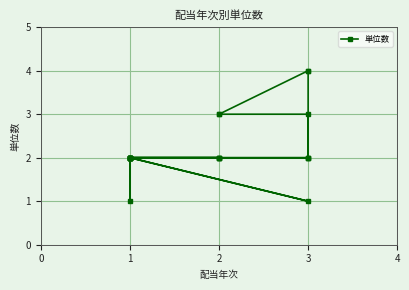

How many points are lower than both their immediate neighbors (excluding endpoints)?

2